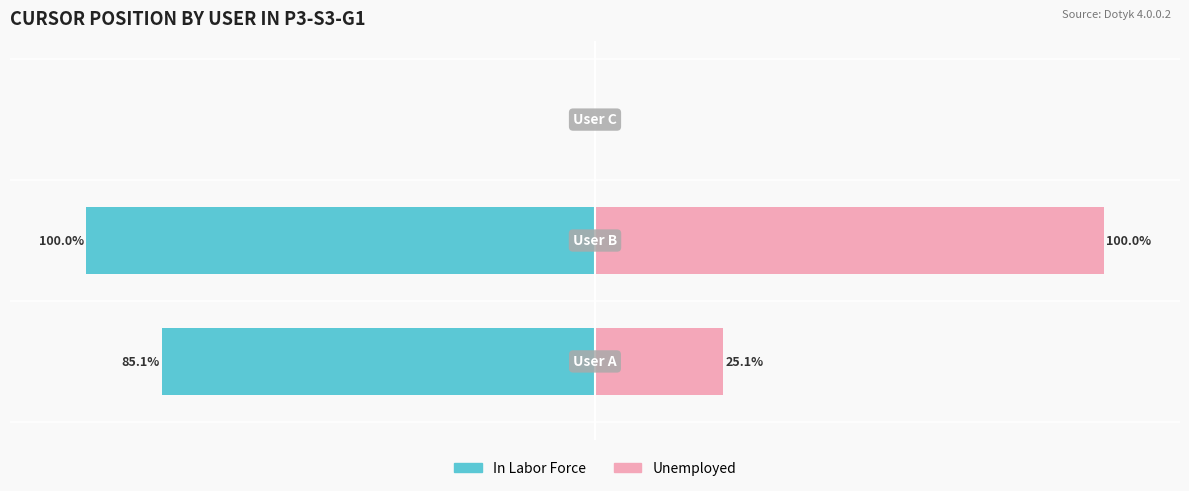

What is the difference between the second highest and minimum values in the Unemployed series?

25.1